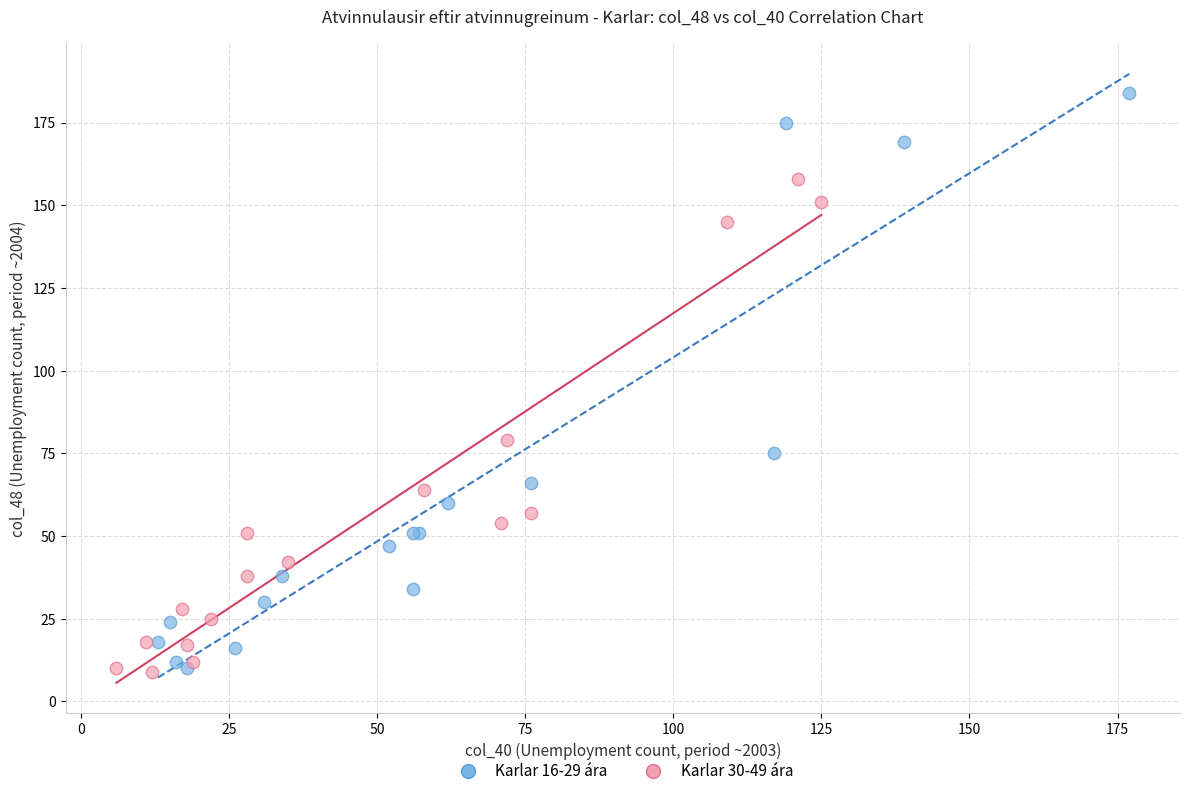

What are all the series names shown in the legend?

Karlar 16-29 ára, Karlar 30-49 ára